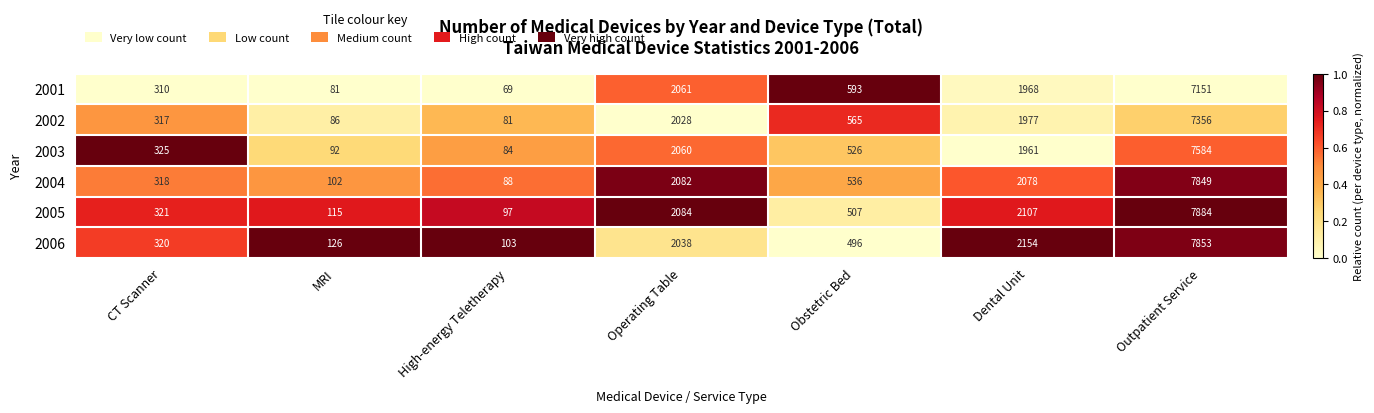

What is the total value across all series at High-energy Teletherapy?

522